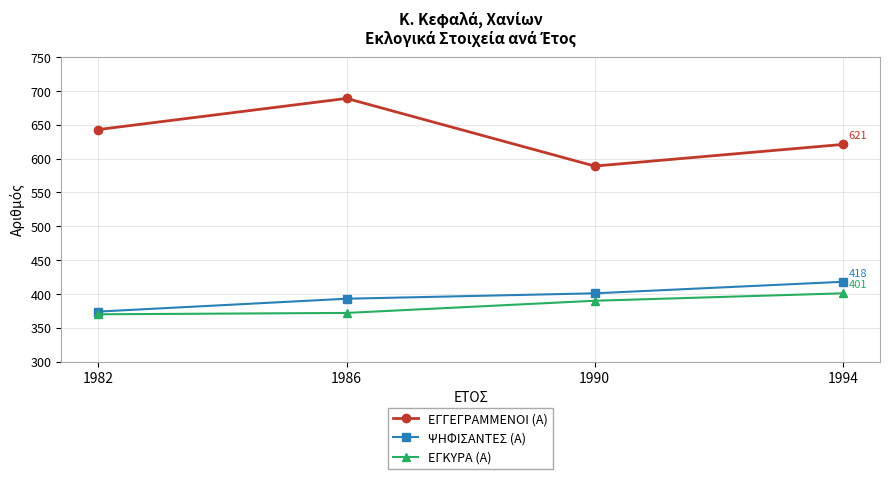

True or false: ΨΗΦΙΣΑΝΤΕΣ (Α) has more than 0 interior local peaks.

False